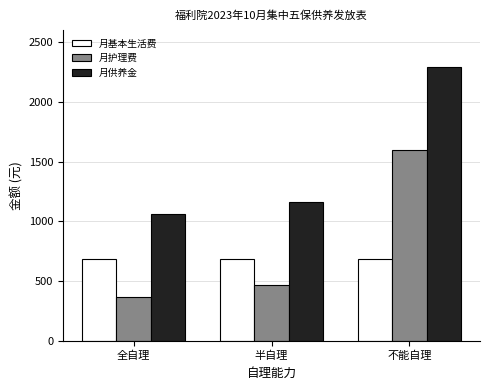

What is the spread (max minus min) of values at 半自理?

690